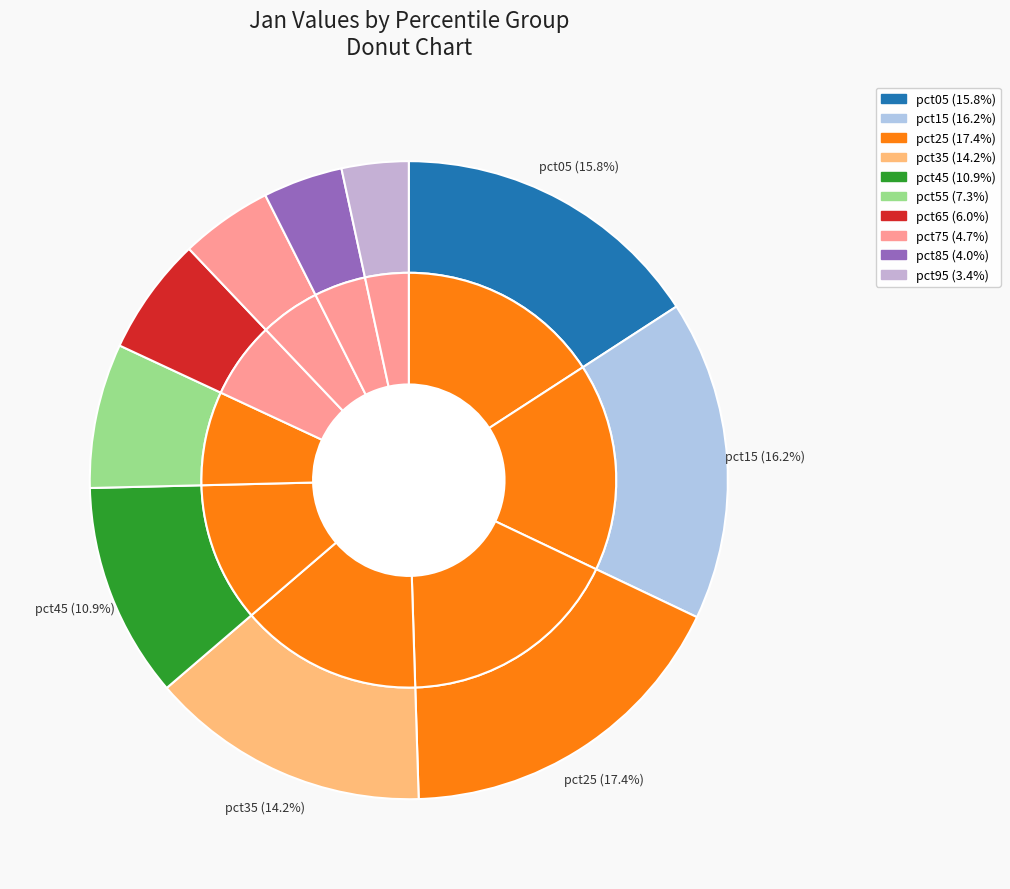

What percentage do pct65 and pct15 together represent?

22.2%